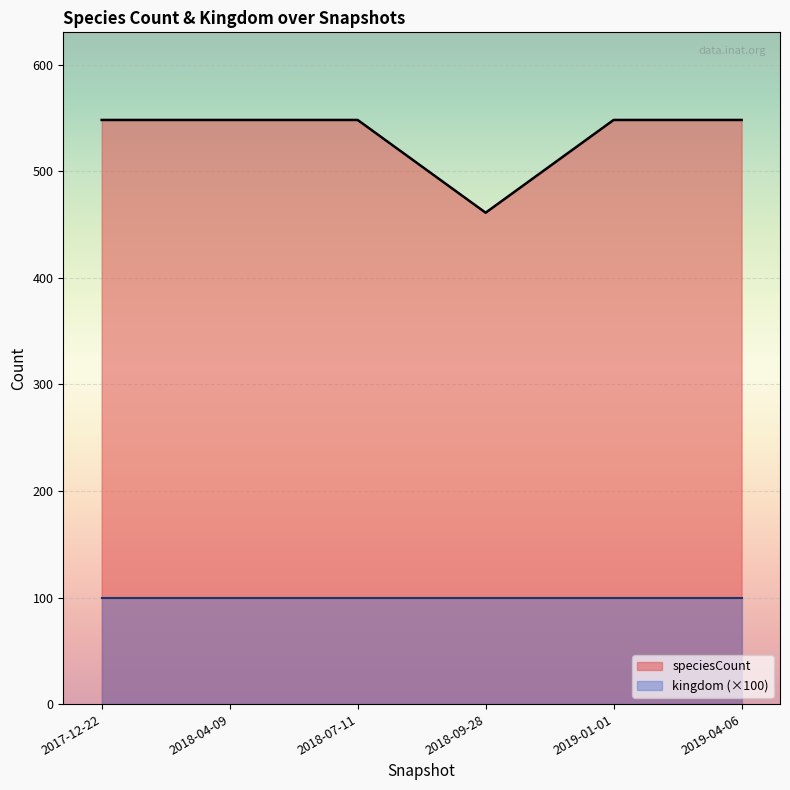

Which label corresponds to the smallest value in the chart?

2018-09-28